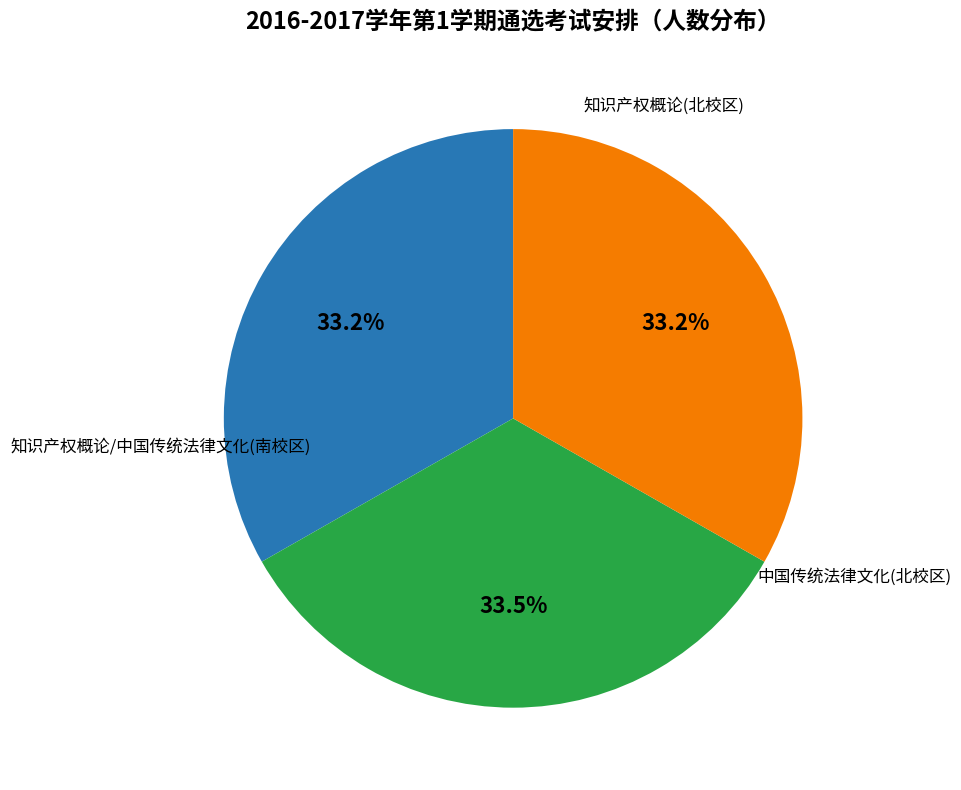

Is there any slice that represents more than half of the pie?

No